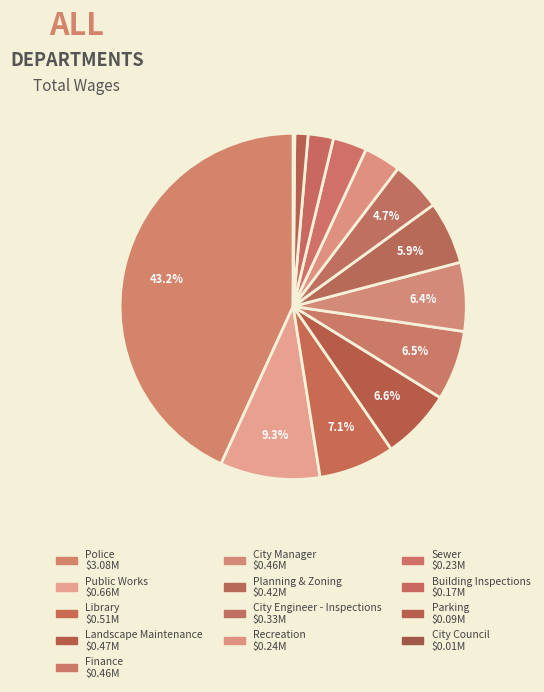

Which slice is the largest?

Police